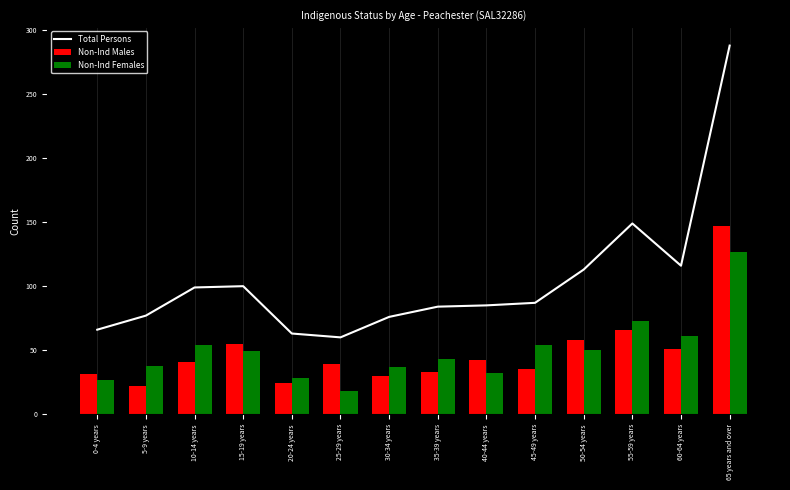

What is the approximate value of Non-Ind Males at 30-34 years?

30